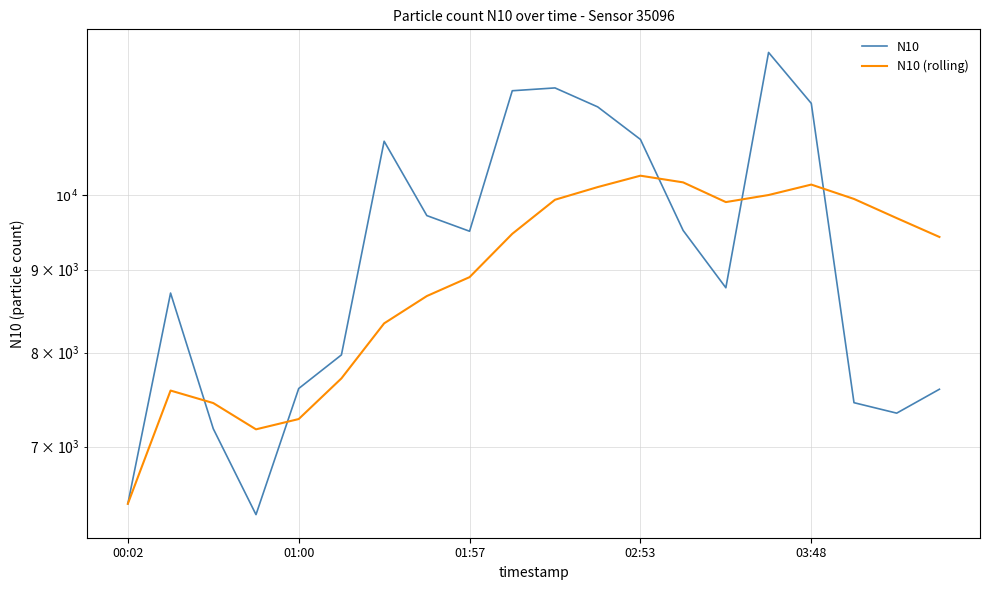

At 15, list the series in order from smallest to largest.

N10 (rolling), N10